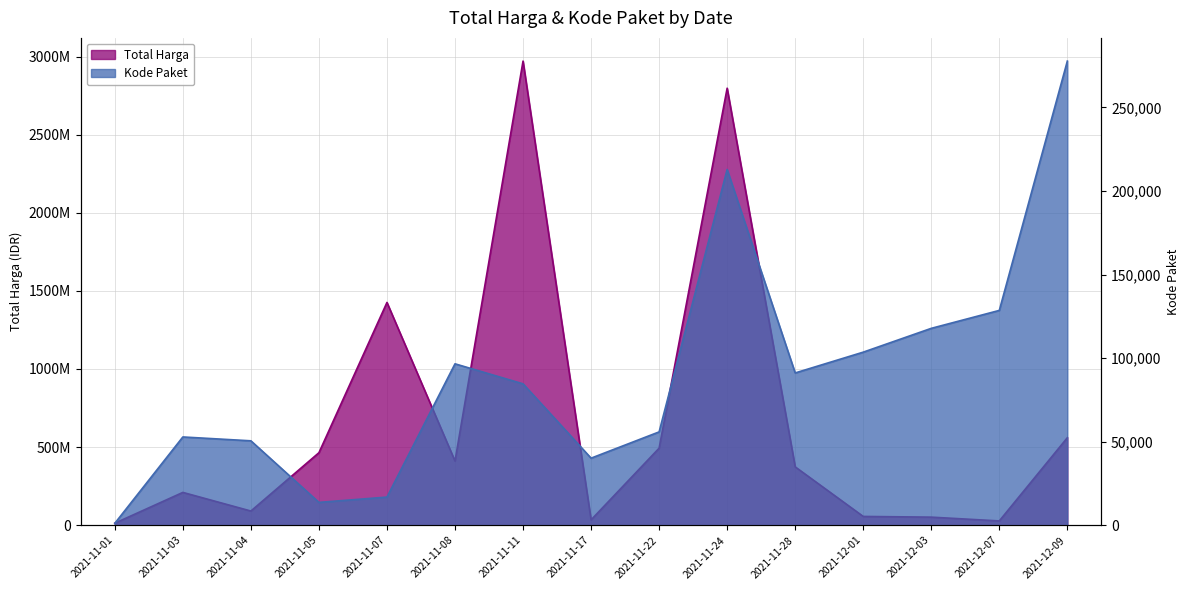

In Total Harga, how many points are higher than both neighbors (excluding endpoints)?

4